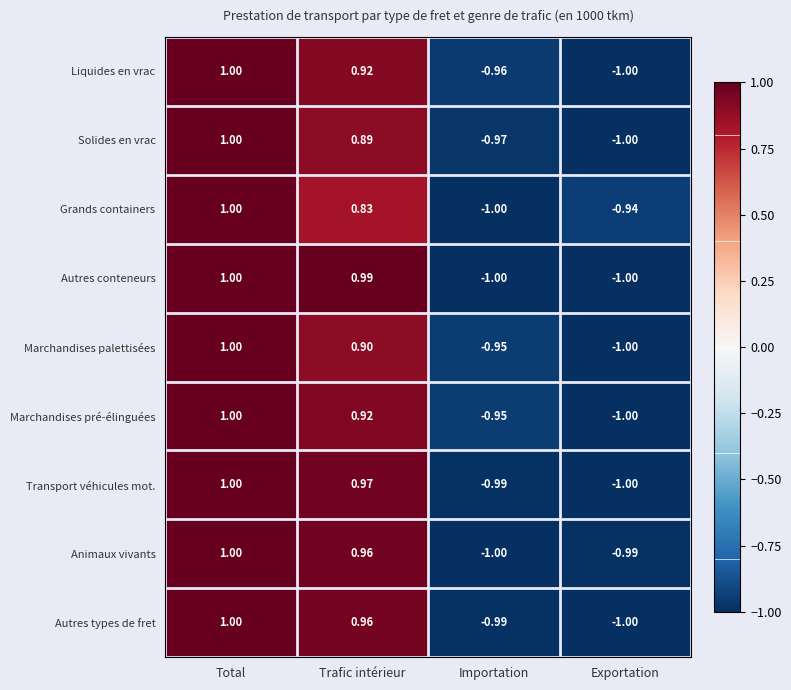

Is the value of Liquides en vrac at Trafic intérieur greater than the value of Marchandises palettisées at Trafic intérieur?

Yes